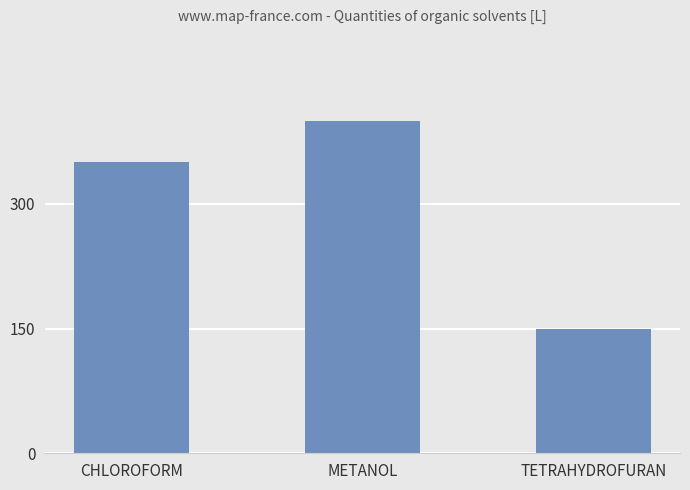

Rank the categories by value from lowest to highest.

TETRAHYDROFURAN, CHLOROFORM, METANOL